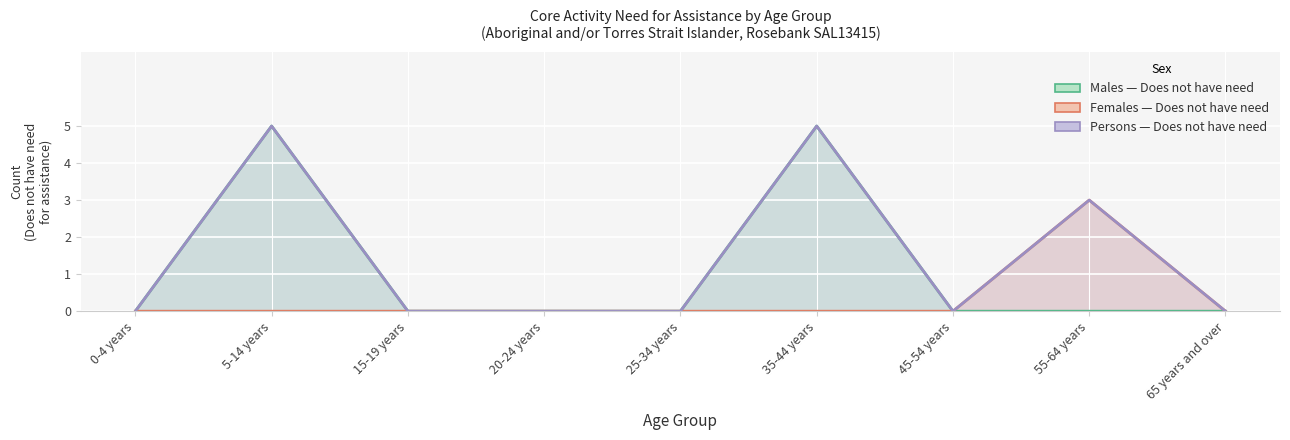

How many values in Females - Does not have need are above zero?

1